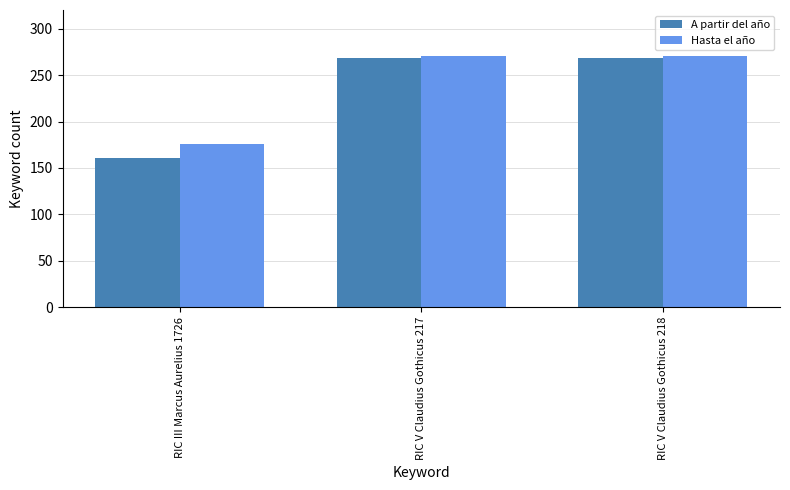

What is the total value across all series at RIC III Marcus Aurelius 1726?

337